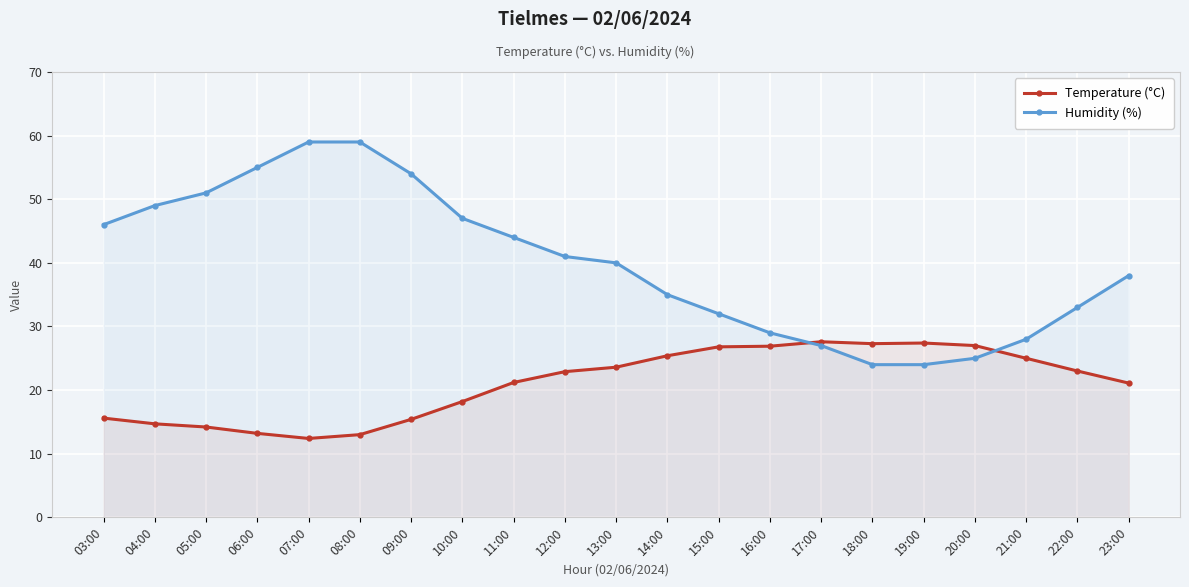

Reading right to left, list all the values displayed in this chart.

Temperature (°C): 23:00=21.1	22:00=23.0	21:00=25.0	20:00=27.0	19:00=27.4	18:00=27.3	17:00=27.6	16:00=26.9	15:00=26.8	14:00=25.4	13:00=23.6	12:00=22.9	11:00=21.2	10:00=18.2	09:00=15.4	08:00=13.0	07:00=12.4	06:00=13.2	05:00=14.2	04:00=14.7	03:00=15.6
Humidity (%): 23:00=38.0	22:00=33.0	21:00=28.0	20:00=25.0	19:00=24.0	18:00=24.0	17:00=27.0	16:00=29.0	15:00=32.0	14:00=35.0	13:00=40.0	12:00=41.0	11:00=44.0	10:00=47.0	09:00=54.0	08:00=59.0	07:00=59.0	06:00=55.0	05:00=51.0	04:00=49.0	03:00=46.0